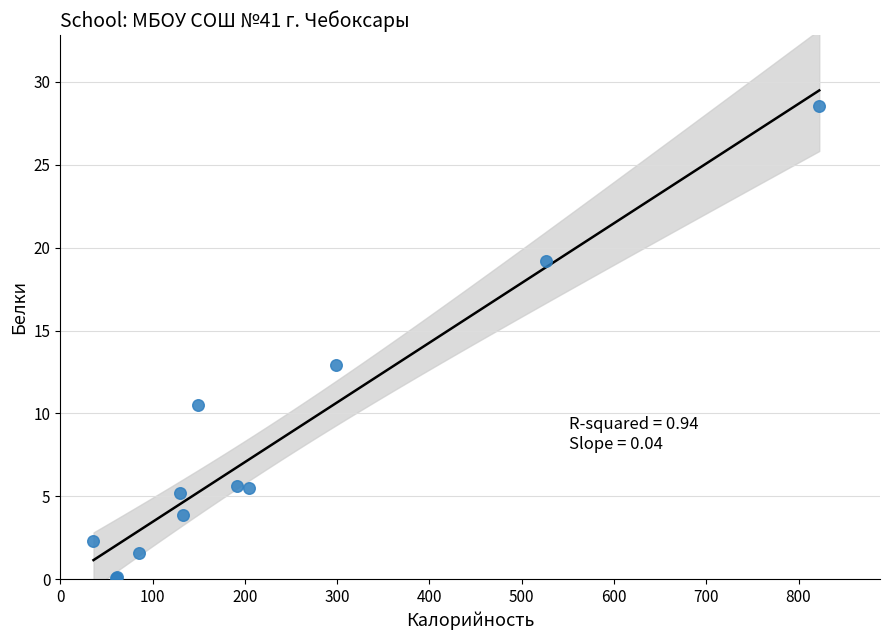

What Y value in the scatter plot is closest to 14?

12.9